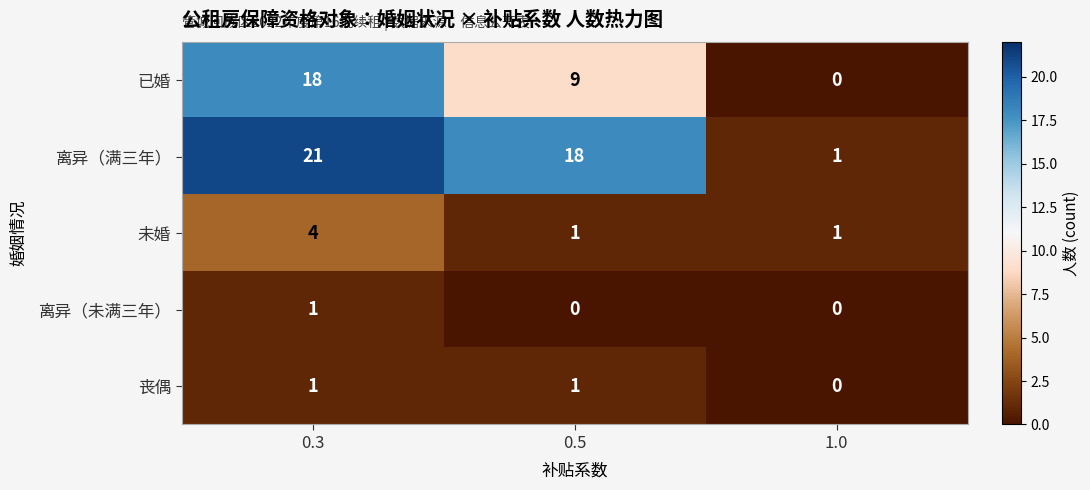

What is the sum of all 未婚 values?

6